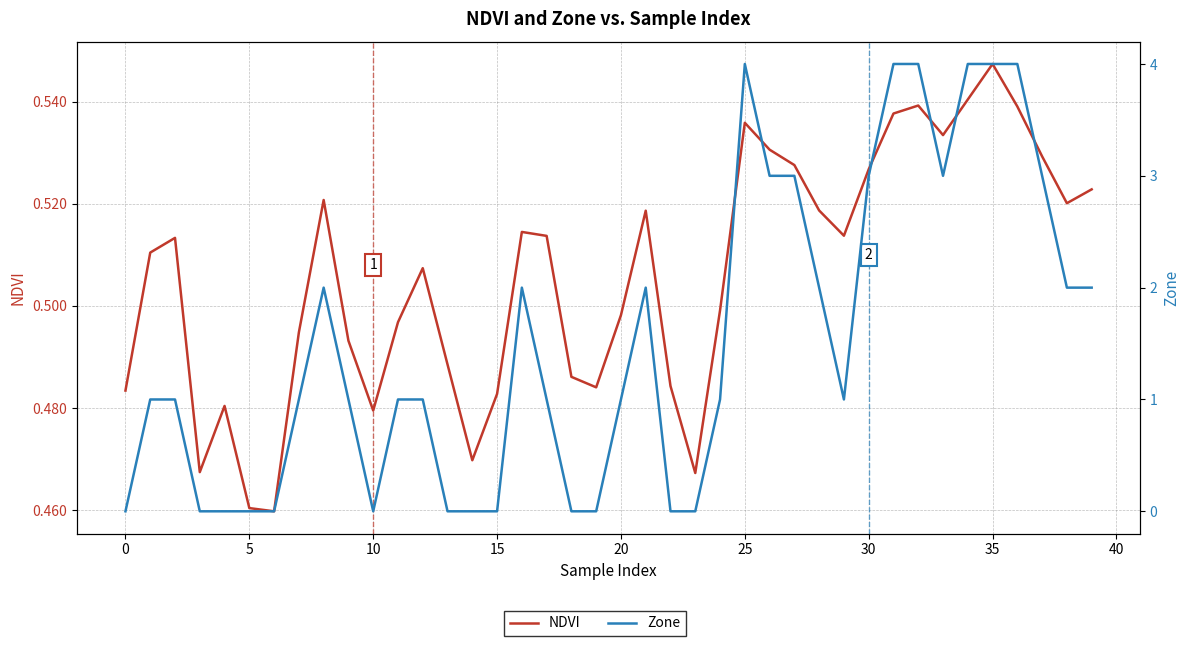

Is it true that NDVI equals 0.5 at 11?

True